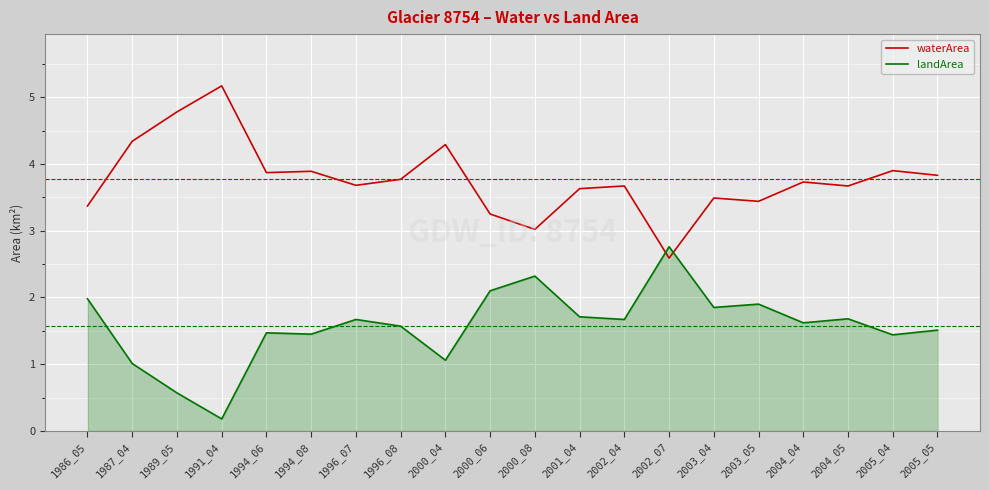

True or false: waterArea and landArea intersect in this chart.

True